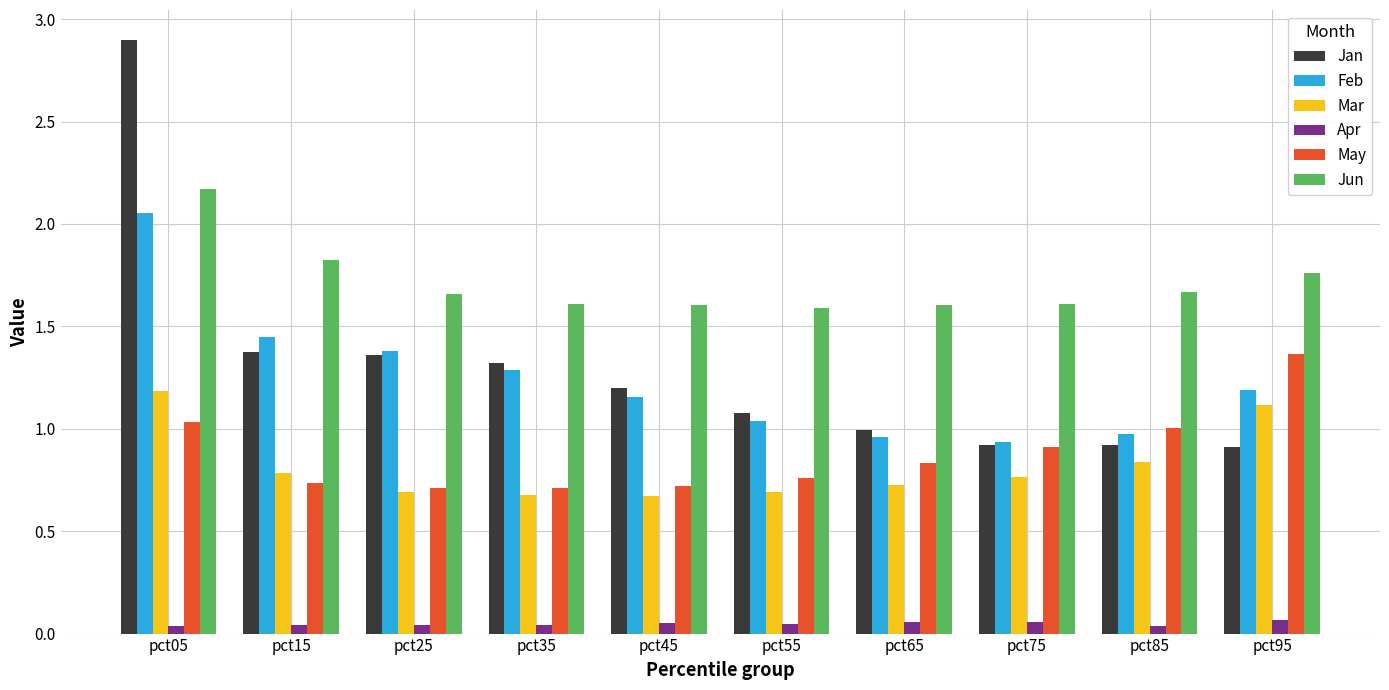

Which series has the widest spread of values?

Jan